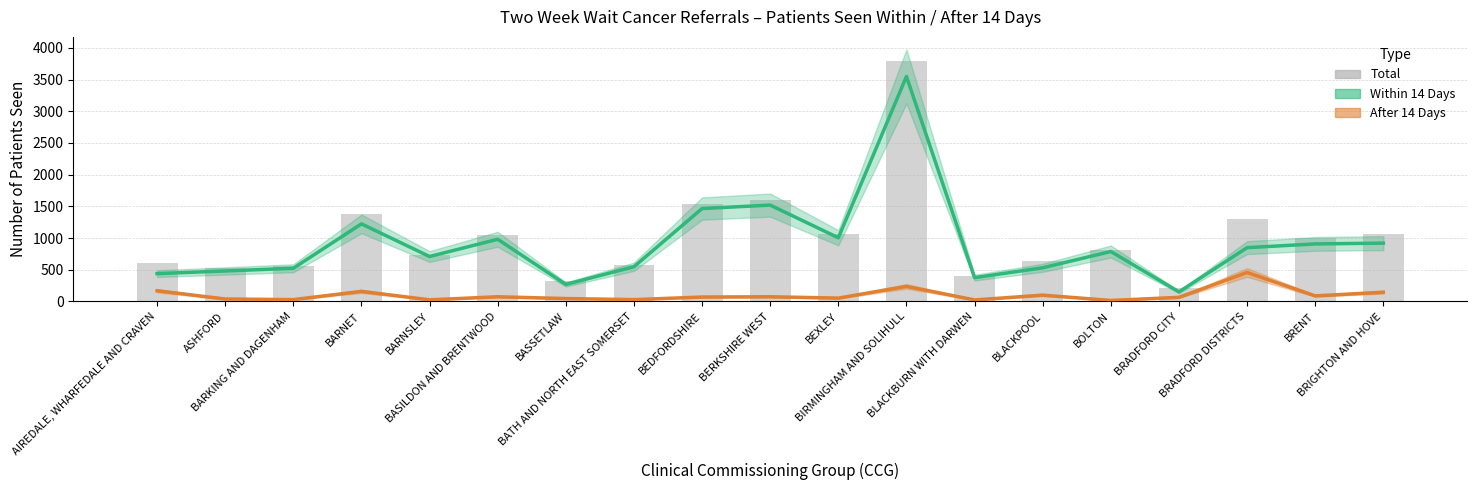

What is the difference between the maximum and minimum values in the Total Patients series?

3571